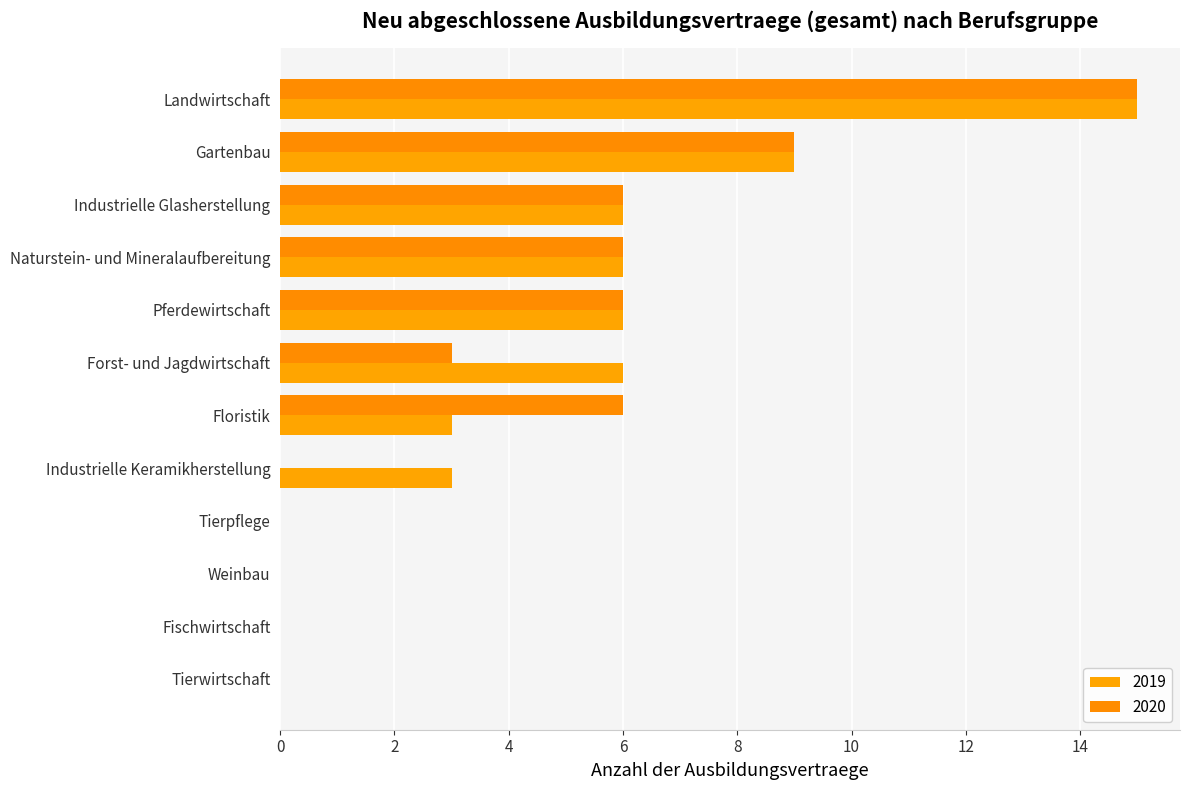

Reading left to right, extract all data points from this chart.

2019: 15	0	6	0	0	0	6	9	3	6	6	3
2020: 15	0	6	0	0	0	3	9	6	6	6	0